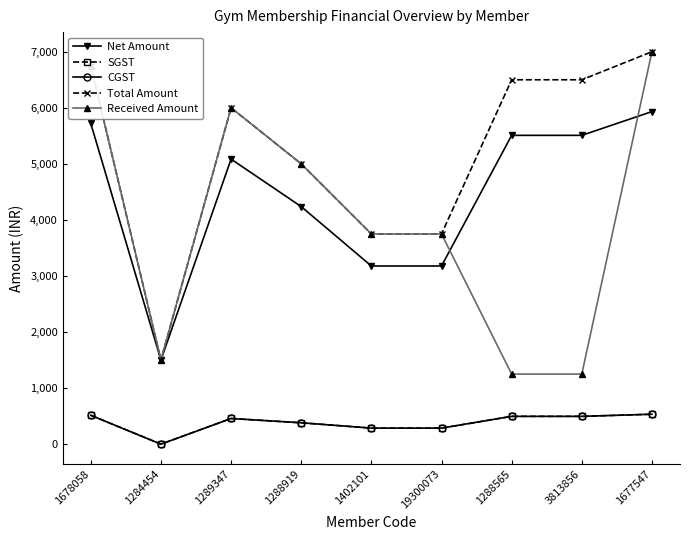

True or false: Net Amount and CGST intersect in this chart.

False